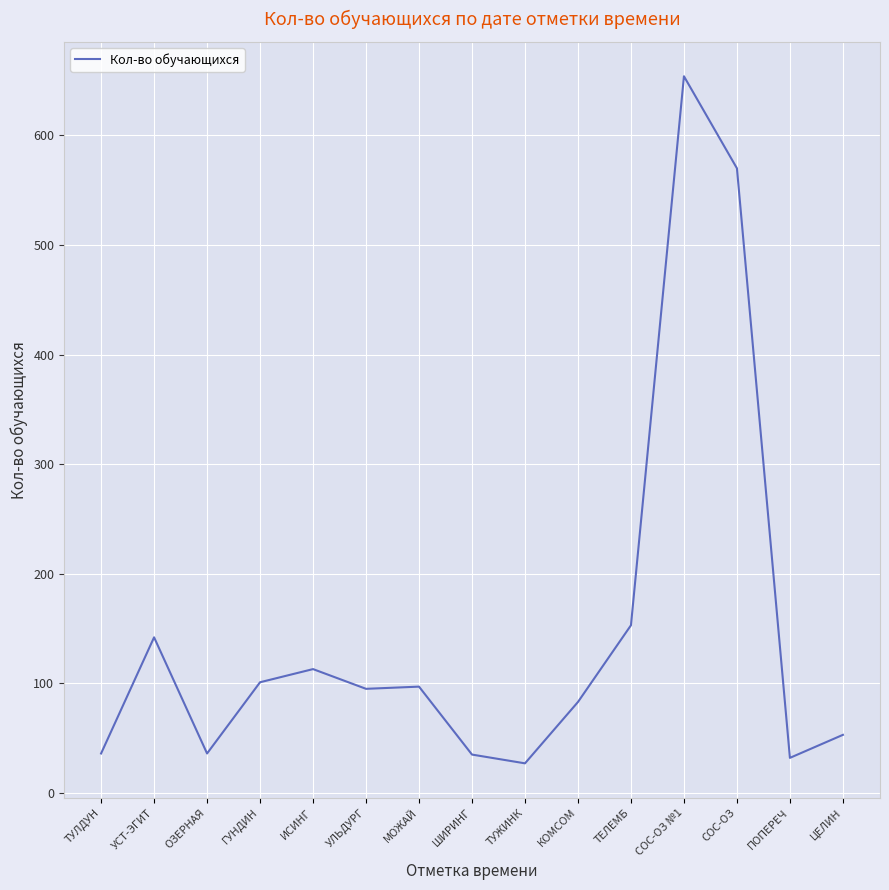

What is the approximate value at УСТ-ЭГИТ, to the nearest 10?

140